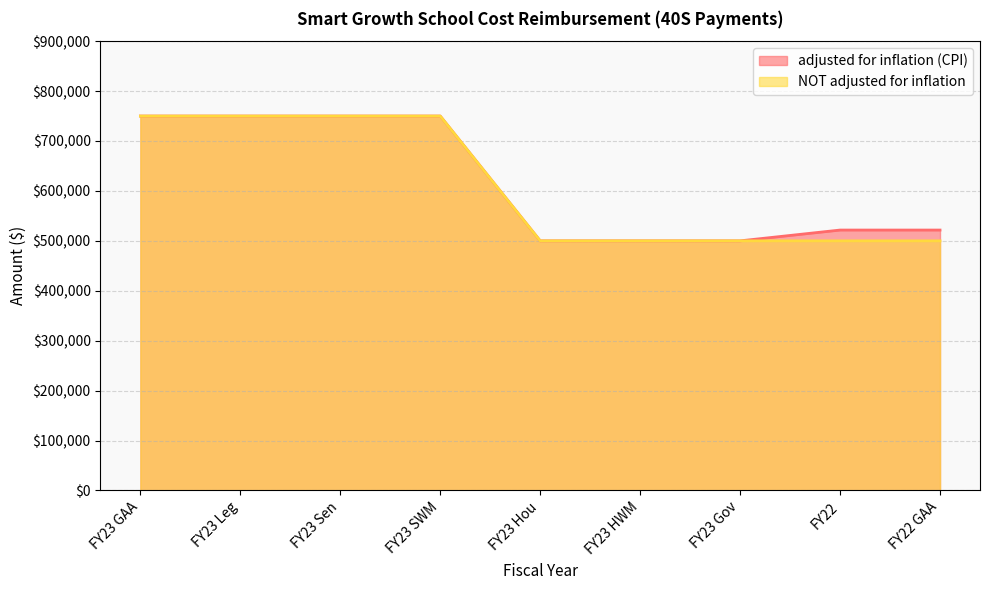

Count the number of categories in the chart.

9